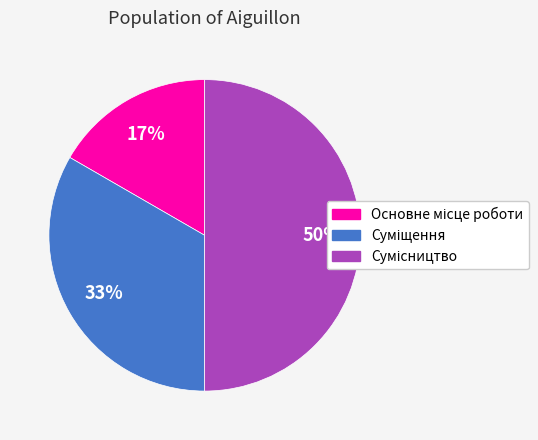

To the nearest percent, what is the difference between the largest and smallest slice percentages?

33%